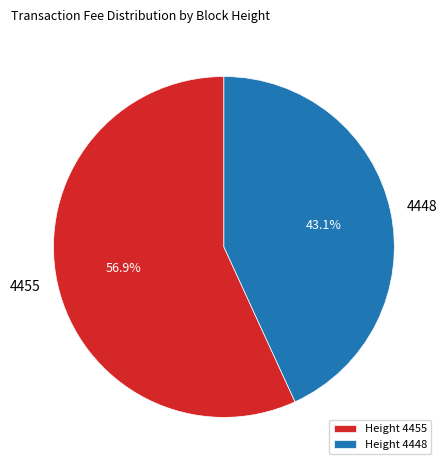

Which slice represents more than half of the pie?

4455